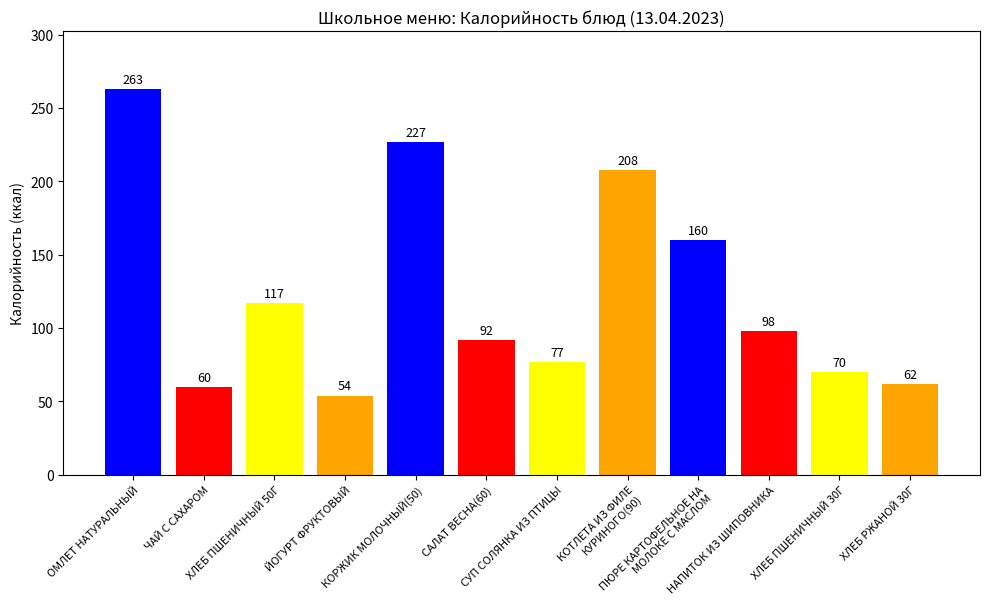

What is the minimum value shown in the chart?

54